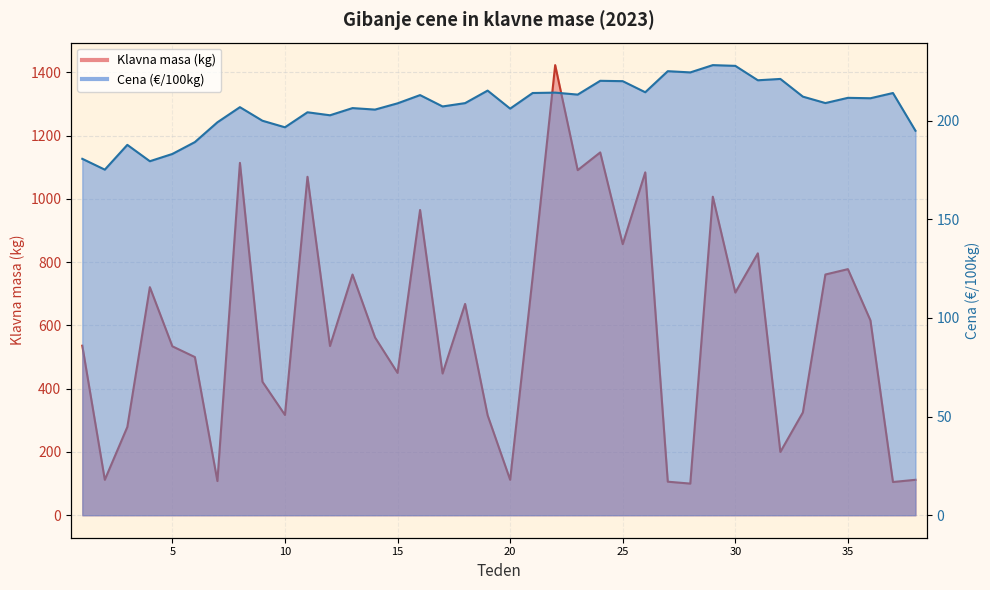

How many values in the Cena (€/100kg) series exceed 208?

21